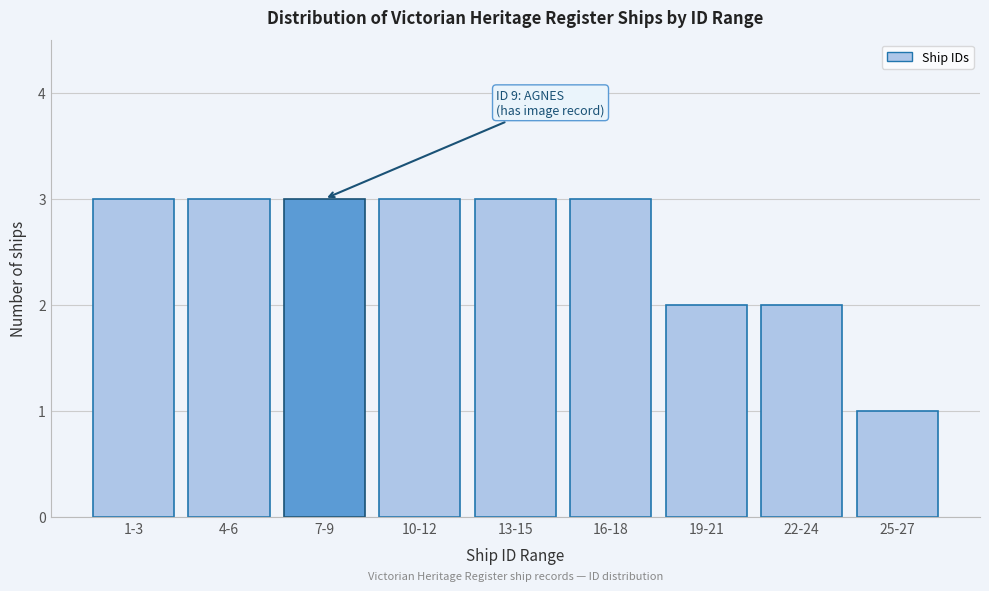

Reading left to right, transcribe all the data shown in this chart.

1-3=3	4-6=3	7-9=3	10-12=3	13-15=3	16-18=3	19-21=2	22-24=2	25-27=1